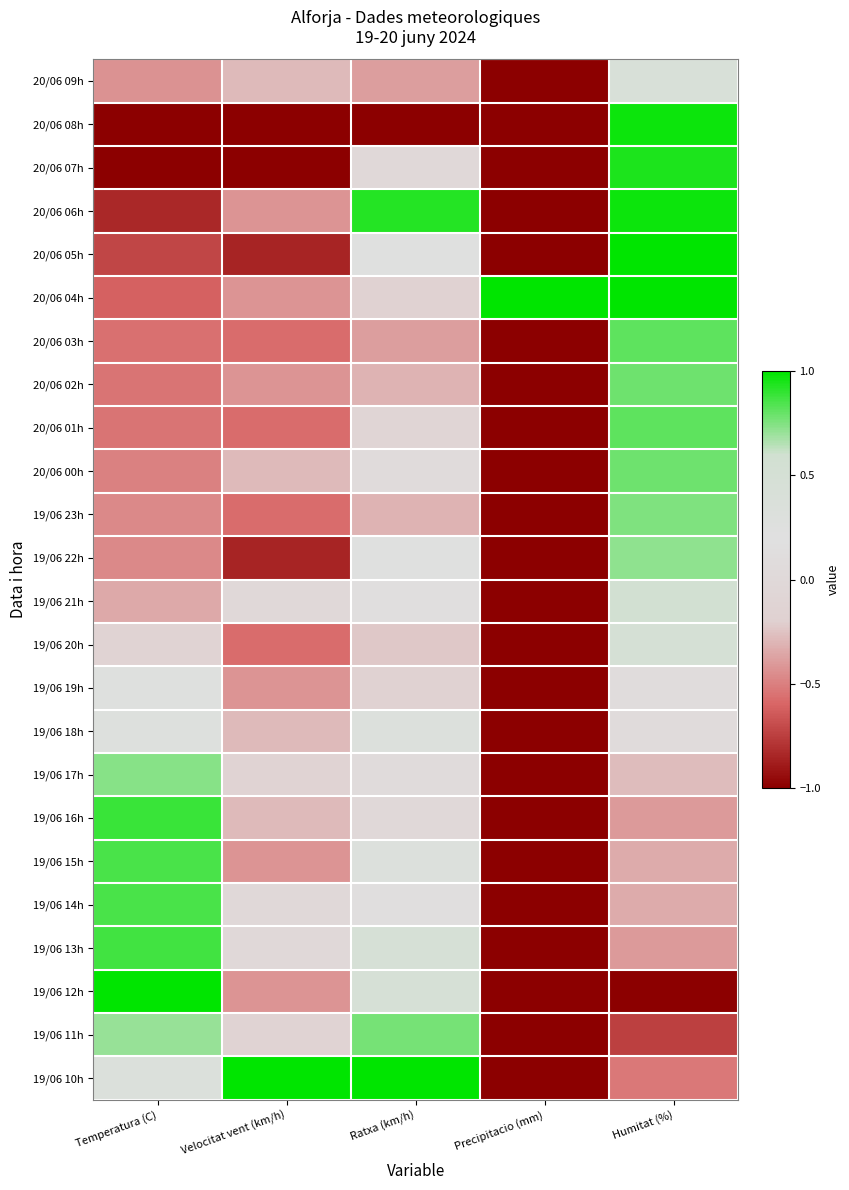

What is the minimum value shown in the chart?

-1.0